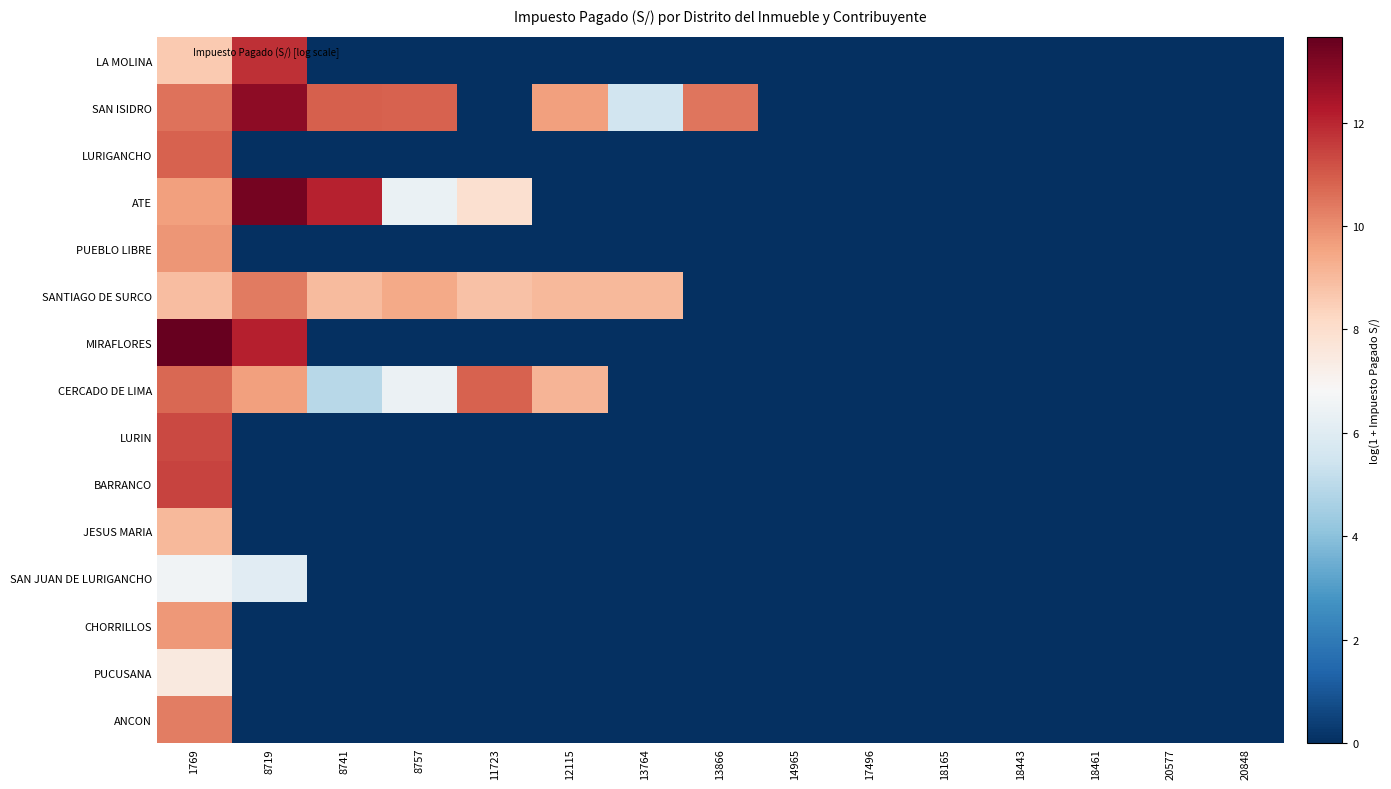

Rank the series by their maximum value, from highest to lowest.

MIRAFLORES, ATE, SAN ISIDRO, LA MOLINA, BARRANCO, LURIN, LURIGANCHO, CERCADO DE LIMA, SANTIAGO DE SURCO, ANCON, PUEBLO LIBRE, CHORRILLOS, JESUS MARIA, PUCUSANA, SAN JUAN DE LURIGANCHO